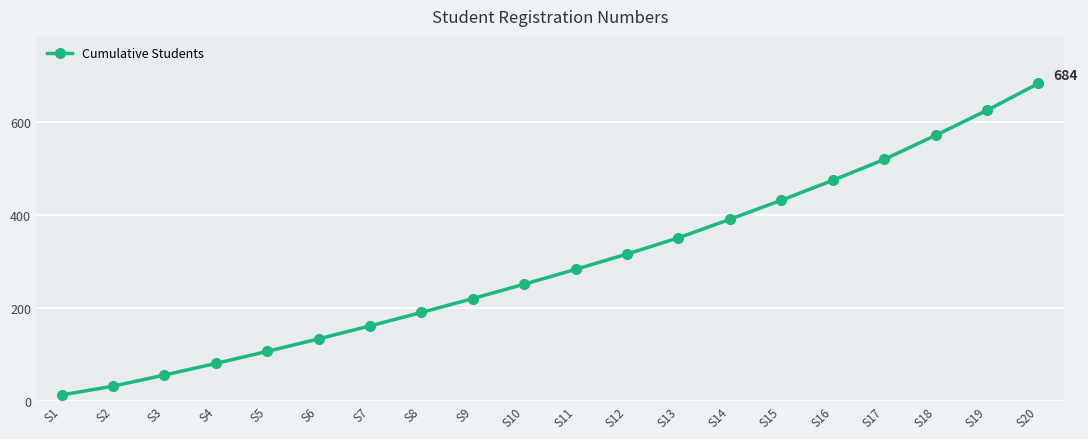

How many values are below 283?

10